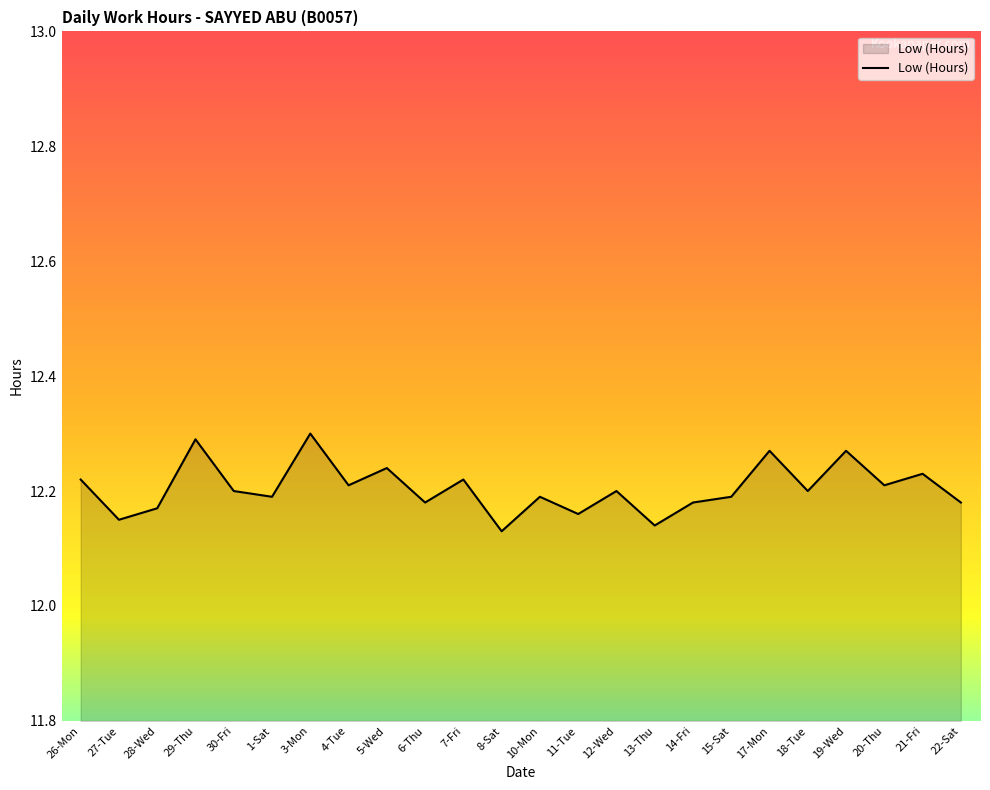

The value at 11-Tue is 3.3. True or false?

False